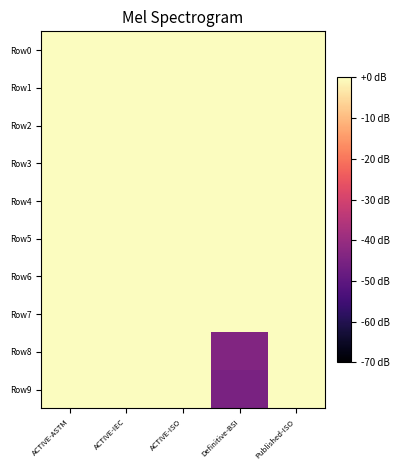

Reading left to right, list all the values displayed in this chart.

Row0: ACTIVE-ASTM=-0.0	ACTIVE-IEC=0.0	ACTIVE-ISO=0.0	Definitive-BSI=0.0	Published-ISO=0.0
Row1: ACTIVE-ASTM=0.0	ACTIVE-IEC=0.0	ACTIVE-ISO=-0.0	Definitive-BSI=0.0	Published-ISO=0.0
Row2: ACTIVE-ASTM=-0.0	ACTIVE-IEC=0.0	ACTIVE-ISO=-0.0	Definitive-BSI=0.0	Published-ISO=0.0
Row3: ACTIVE-ASTM=-0.0	ACTIVE-IEC=0.0	ACTIVE-ISO=-0.0	Definitive-BSI=0.0	Published-ISO=0.0
Row4: ACTIVE-ASTM=-0.0	ACTIVE-IEC=0.0	ACTIVE-ISO=-0.0	Definitive-BSI=-0.1	Published-ISO=0.0
Row5: ACTIVE-ASTM=-0.0	ACTIVE-IEC=-0.0	ACTIVE-ISO=-0.0	Definitive-BSI=0.0	Published-ISO=0.0
Row6: ACTIVE-ASTM=-0.0	ACTIVE-IEC=-0.0	ACTIVE-ISO=-0.0	Definitive-BSI=0.0	Published-ISO=0.0
Row7: ACTIVE-ASTM=-0.0	ACTIVE-IEC=-0.0	ACTIVE-ISO=-0.0	Definitive-BSI=0.0	Published-ISO=0.0
Row8: ACTIVE-ASTM=-0.0	ACTIVE-IEC=-0.0	ACTIVE-ISO=-0.0	Definitive-BSI=-43.8	Published-ISO=-0.0
Row9: ACTIVE-ASTM=-0.0	ACTIVE-IEC=-0.0	ACTIVE-ISO=-0.0	Definitive-BSI=-45.3	Published-ISO=-0.0